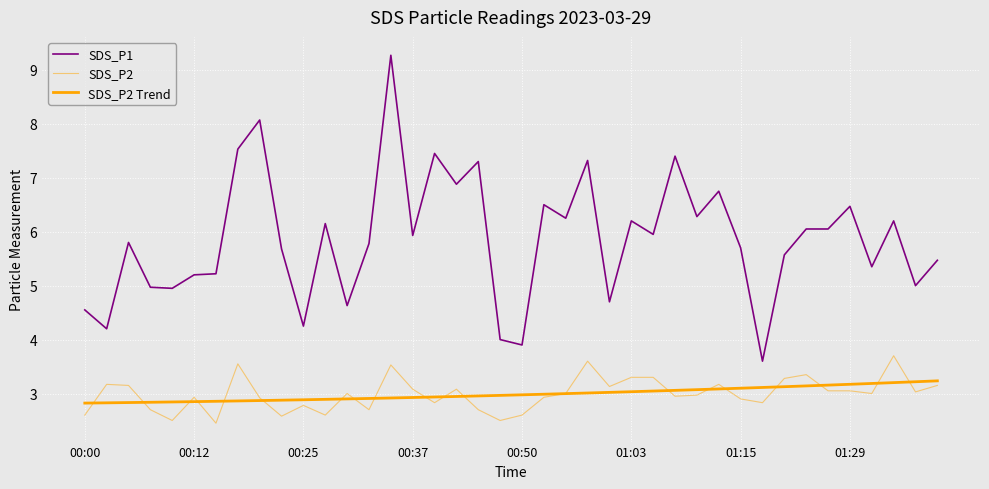

Is this an area chart (filled region under the line)?

No